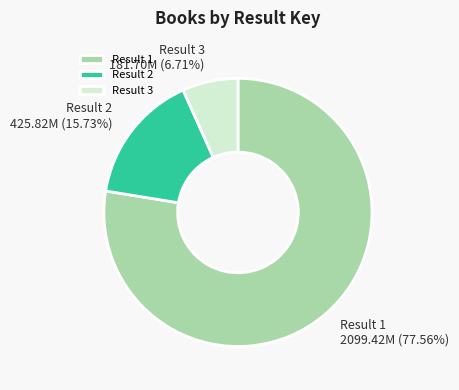

Combined, do Result 2 and Result 1 account for over 50%?

Yes